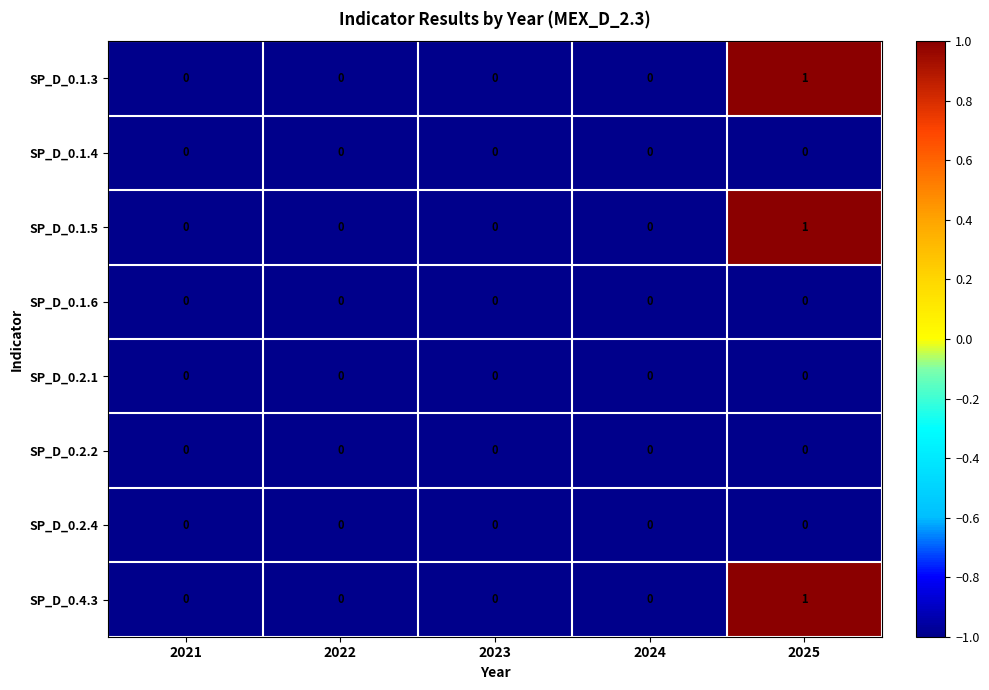

At which category is the sum across all series the highest?

2025